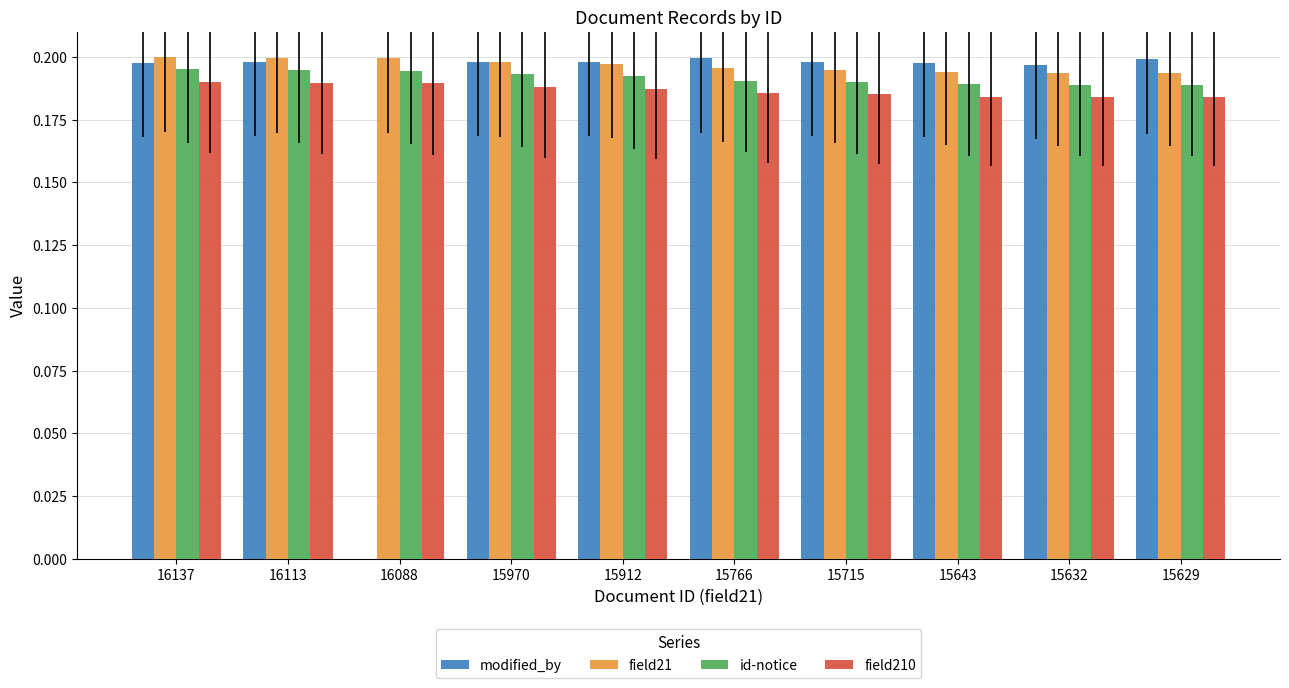

Which series changed the most between 16137 and 15643?

field21